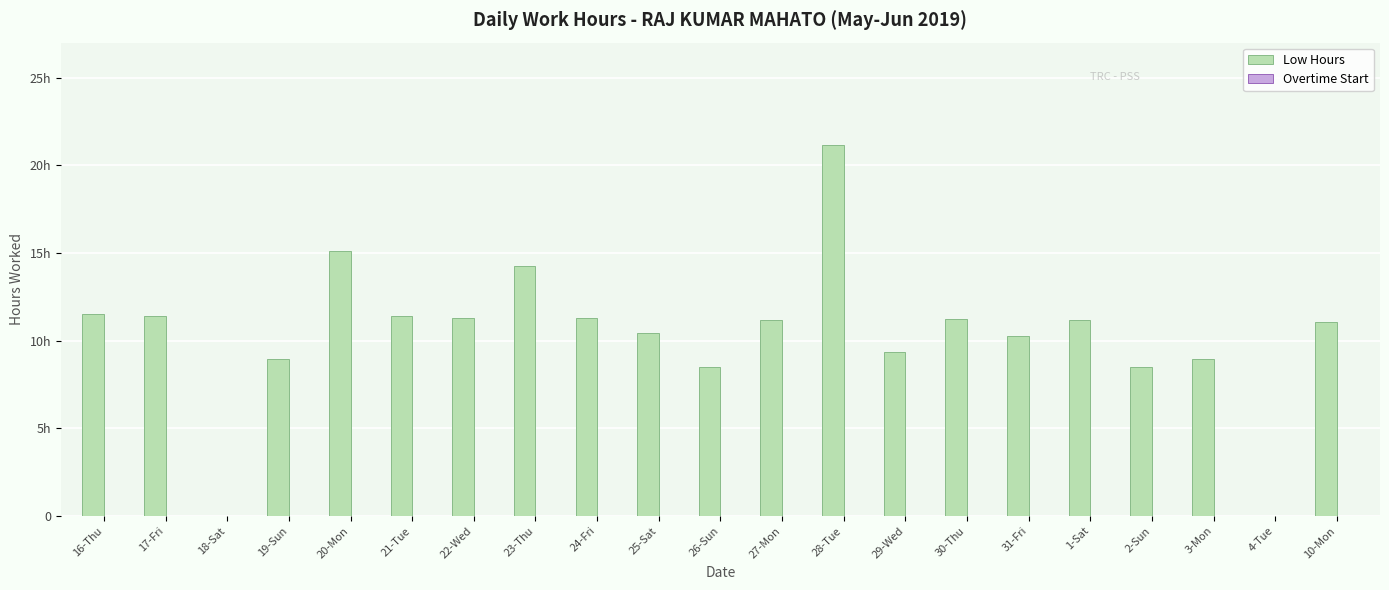

Between 19-Sun and 28-Tue, which is larger?

28-Tue